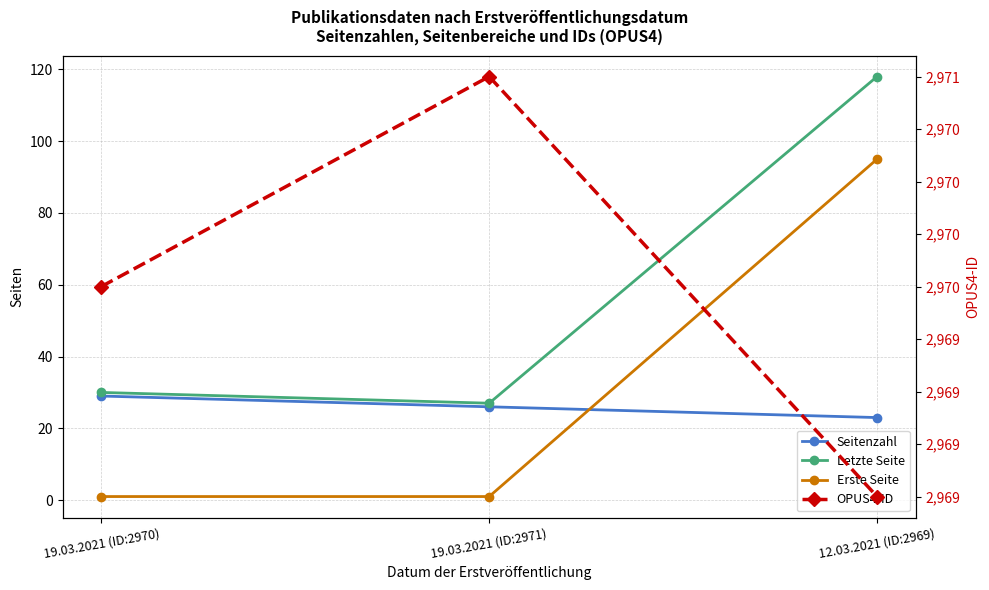

Is this an area chart (filled region under the line)?

No